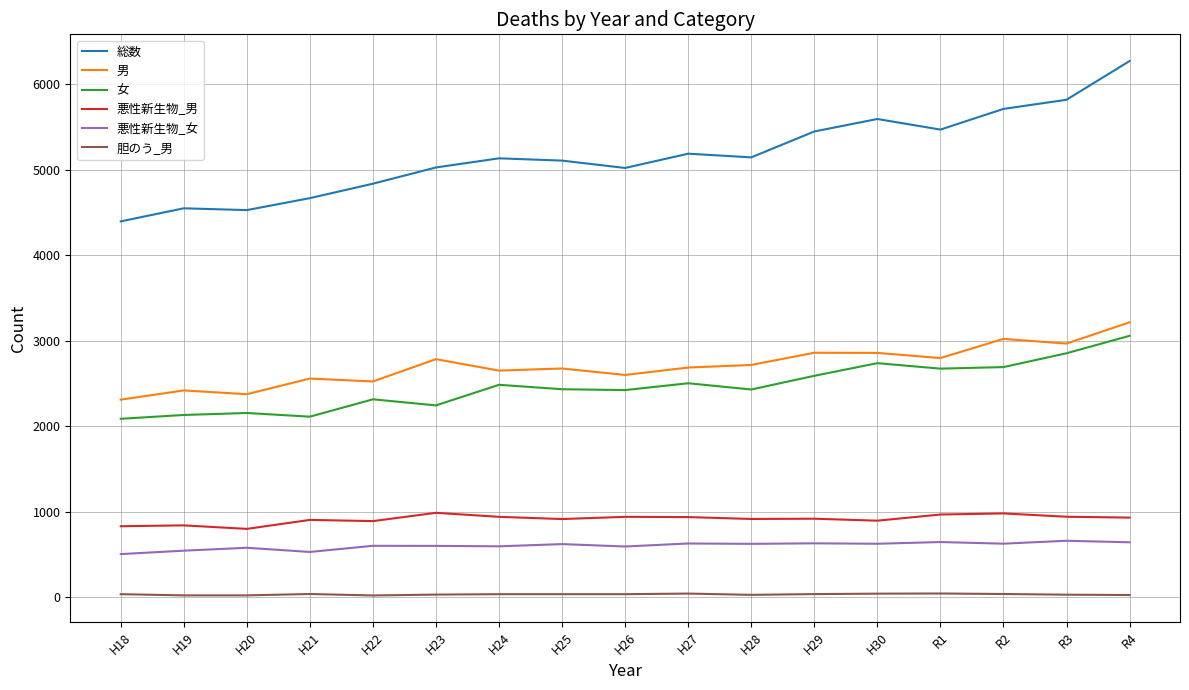

True or false: 総数 and 悪性新生物_女 intersect in this chart.

False